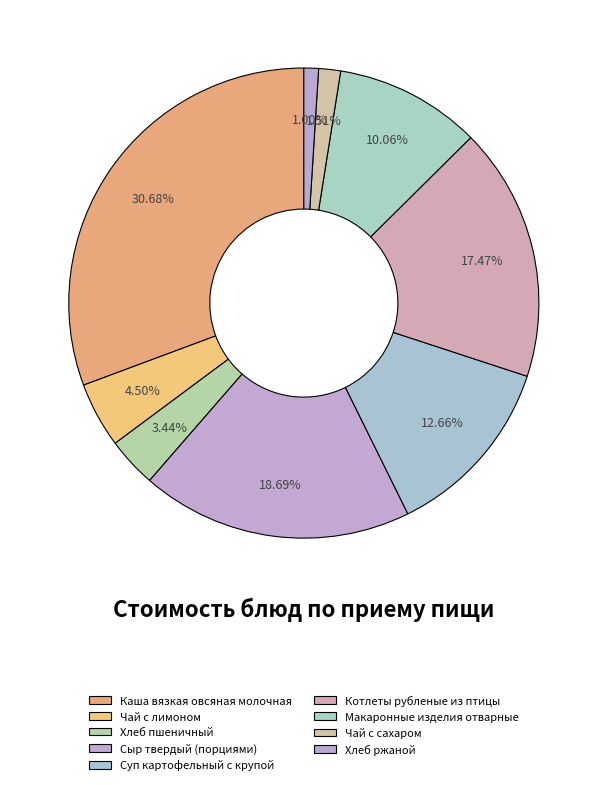

How many slices are in this pie chart?

9